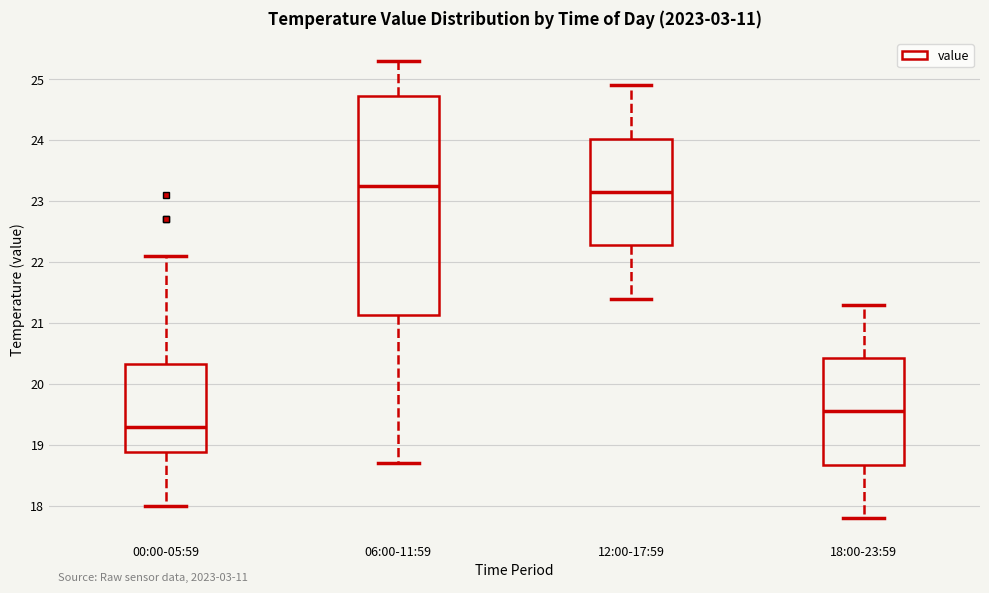

Which box's median line is the lowest?

00:00-05:59